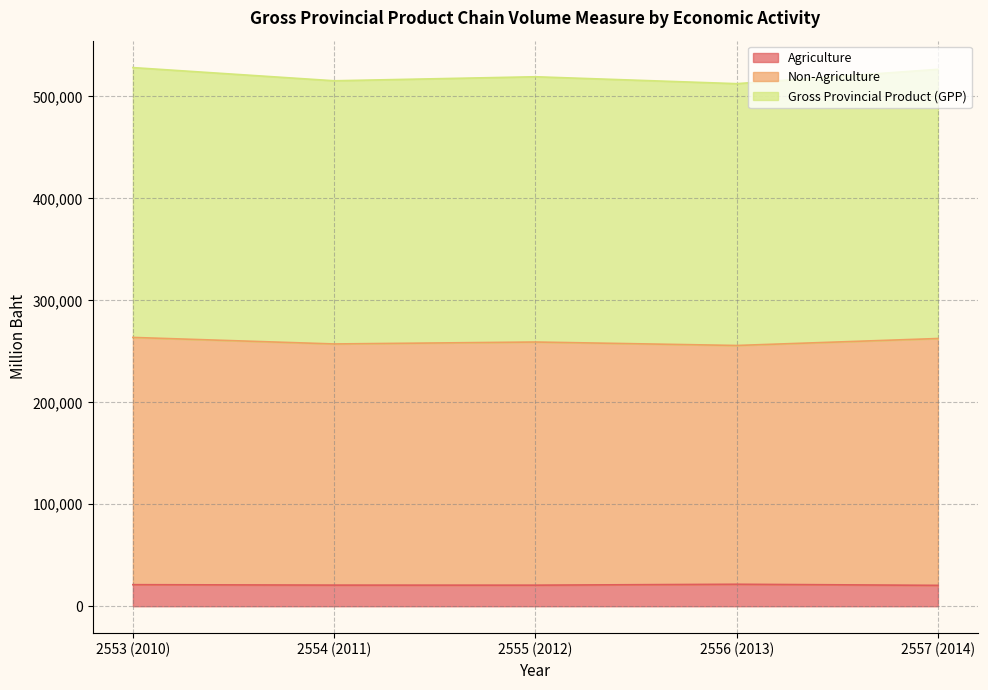

At which label does Agriculture reach its peak?

2556 (2013)